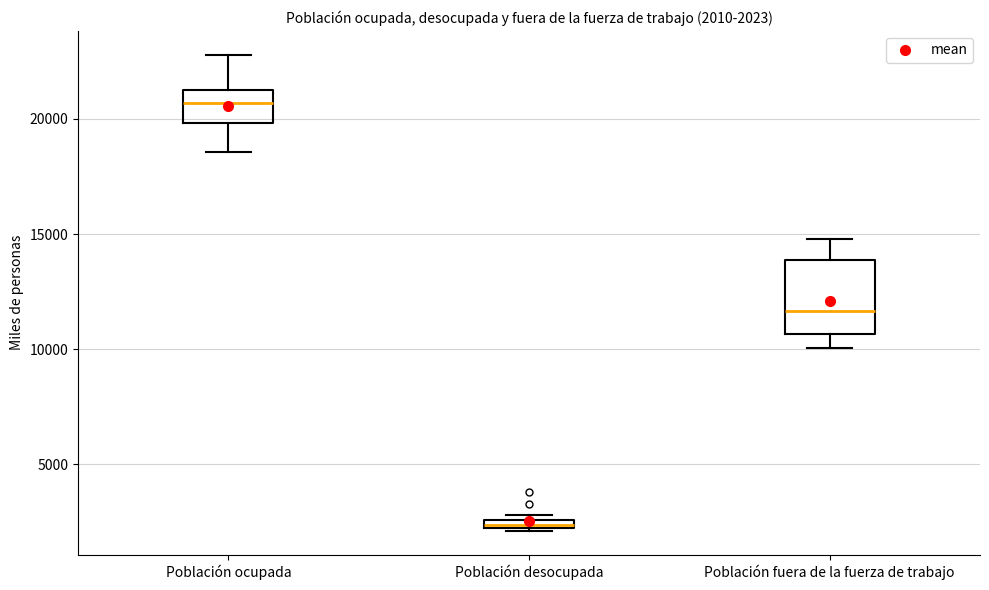

Which box is the tallest, from its lower edge to its upper edge?

Población fuera de la fuerza de trabajo